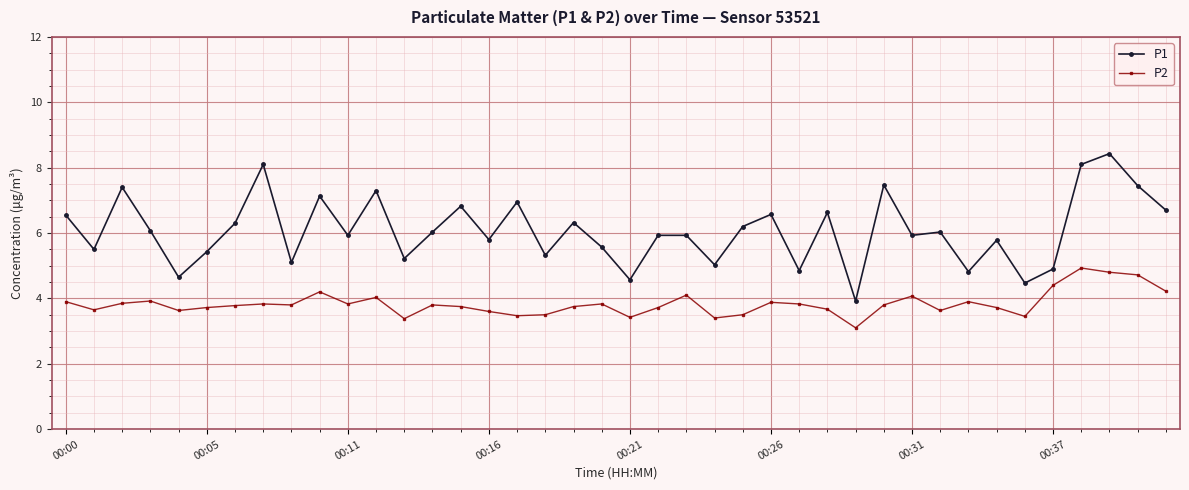

What is the sum of all P1 values?

243.2